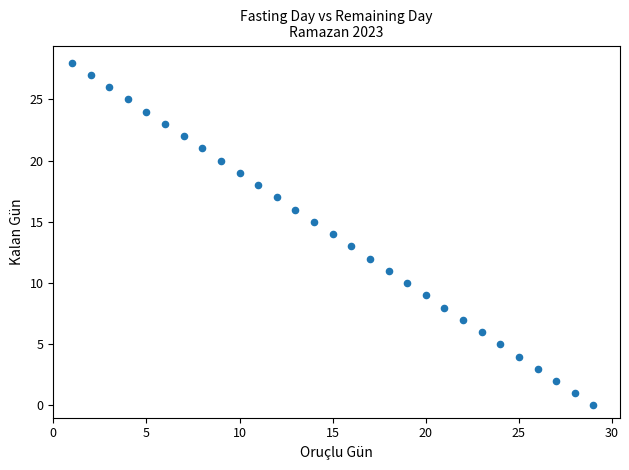

What is the range of Y values (max minus min)?

28